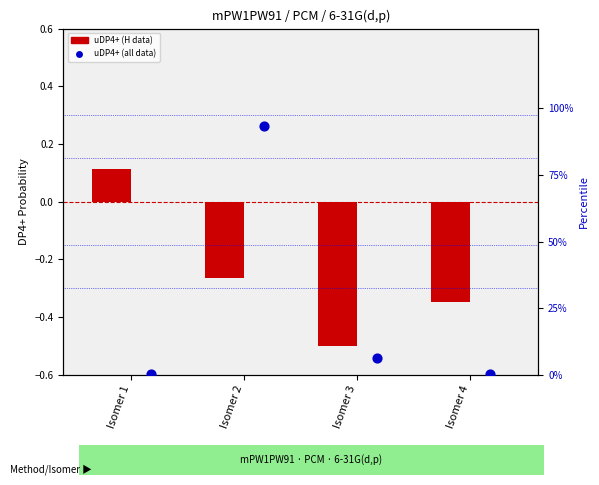

Which series contains the highest Y value?

uDP4+ (all data)